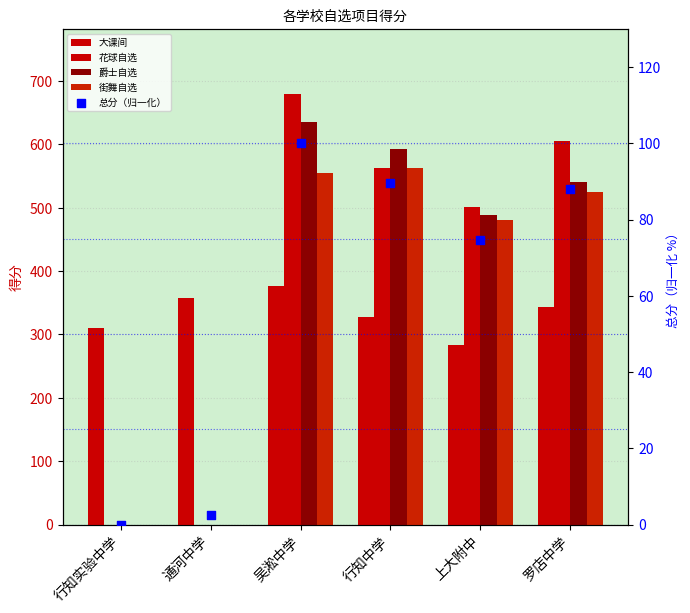

What are all the series names shown in the legend?

大课间, 花球自选, 爵士自选, 街舞自选, 总分（归一化）